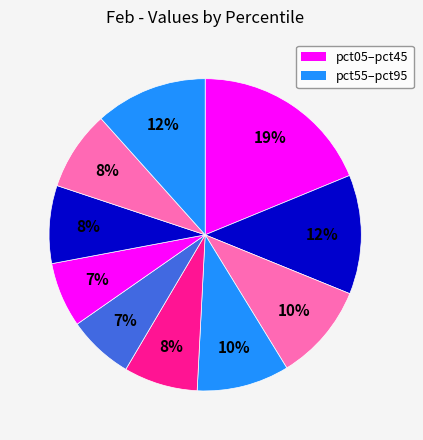

How many slices are in this pie chart?

10